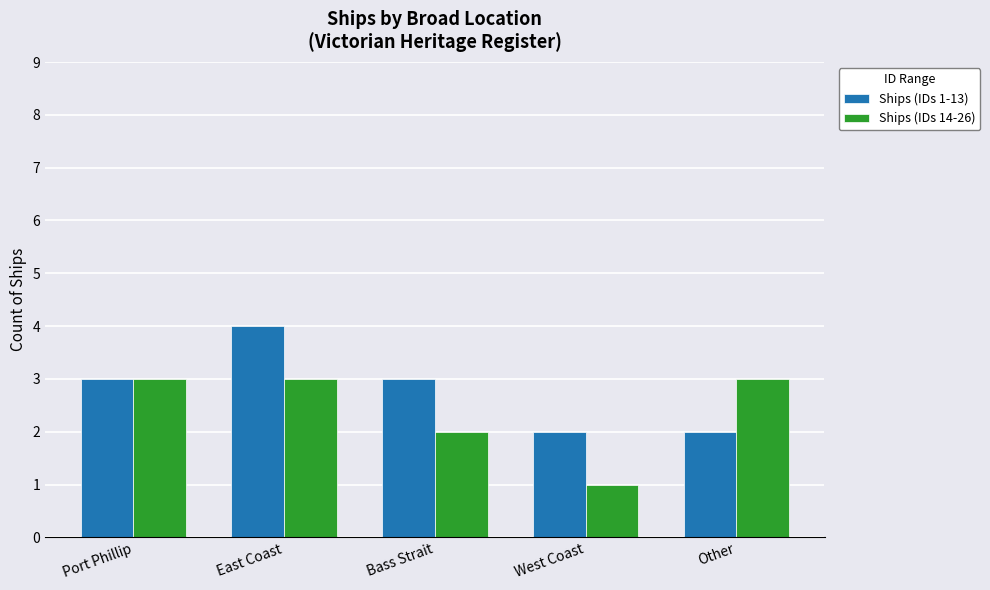

Which series has the largest total across all categories?

Ships (IDs 1-13)